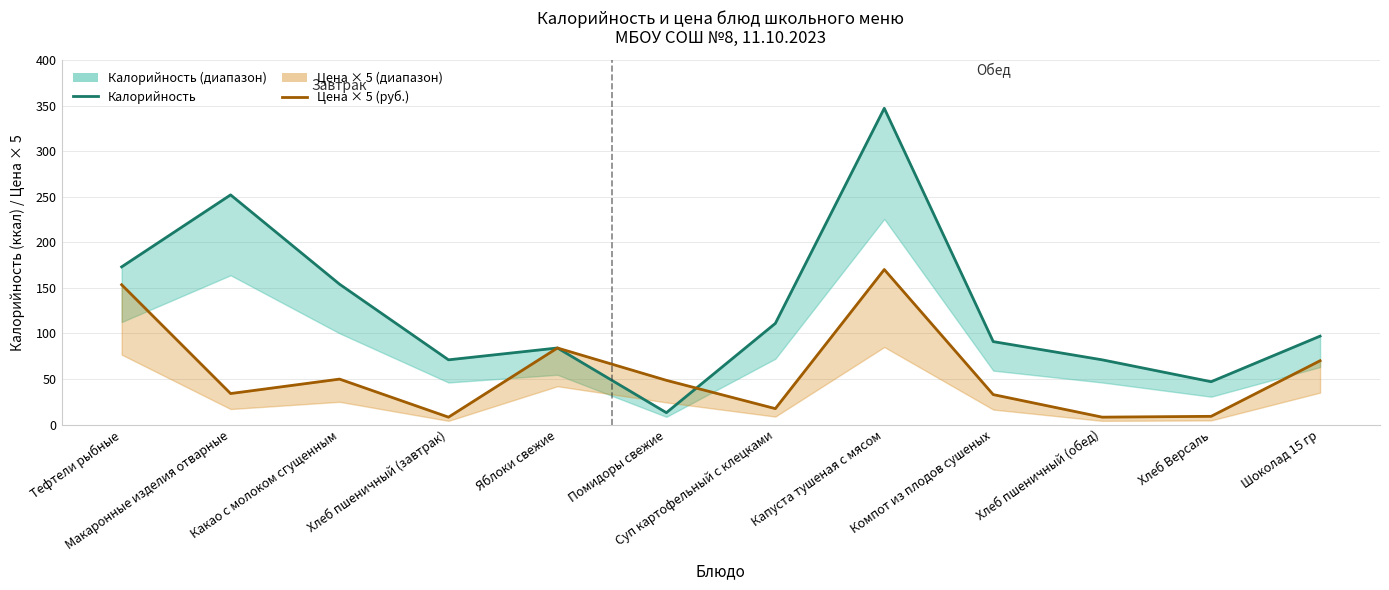

Count the number of categories in the chart.

12